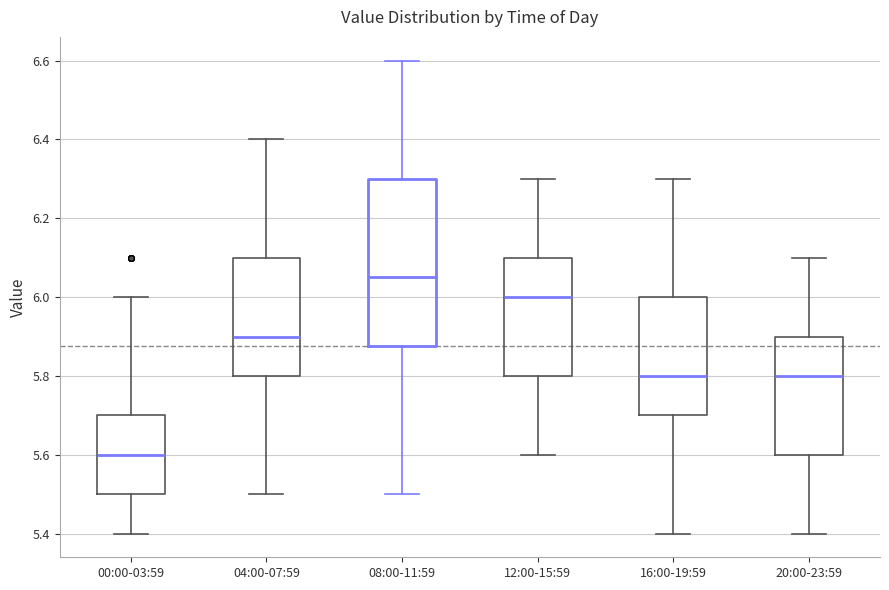

Where does the median line of the box for 00:00-03:59 sit on the y-axis? The values are not printed on the chart, so give them approximately, as read against the axis.

5.60